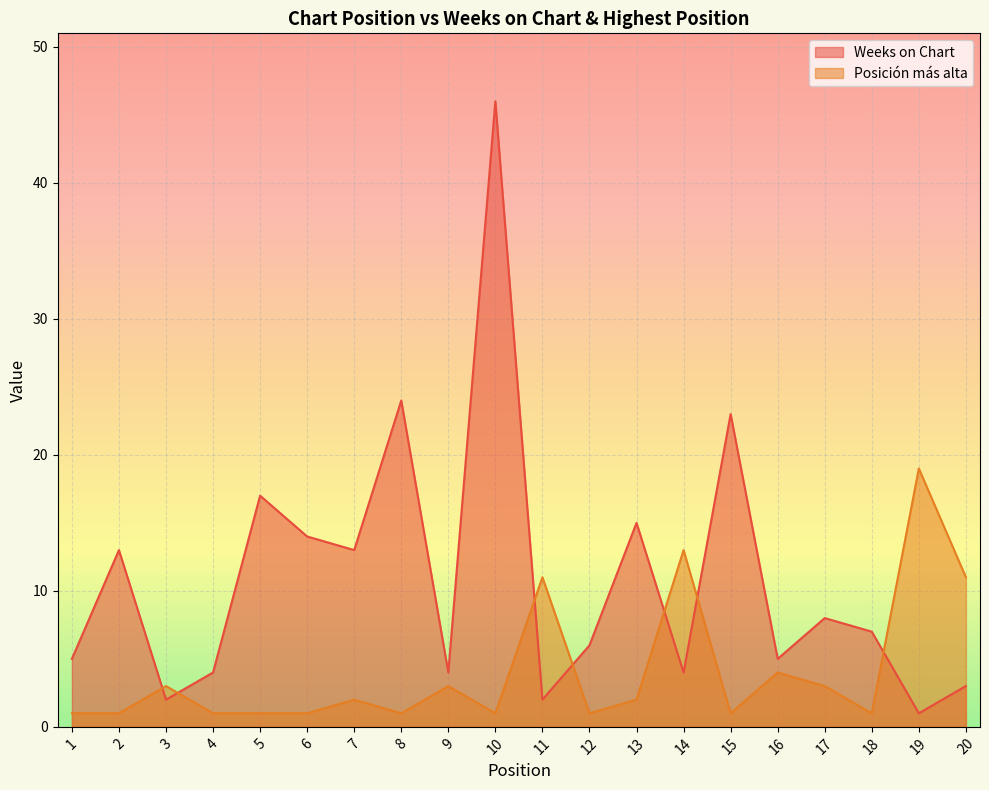

What is the difference between the Posición más alta values at 19 and 14?

6